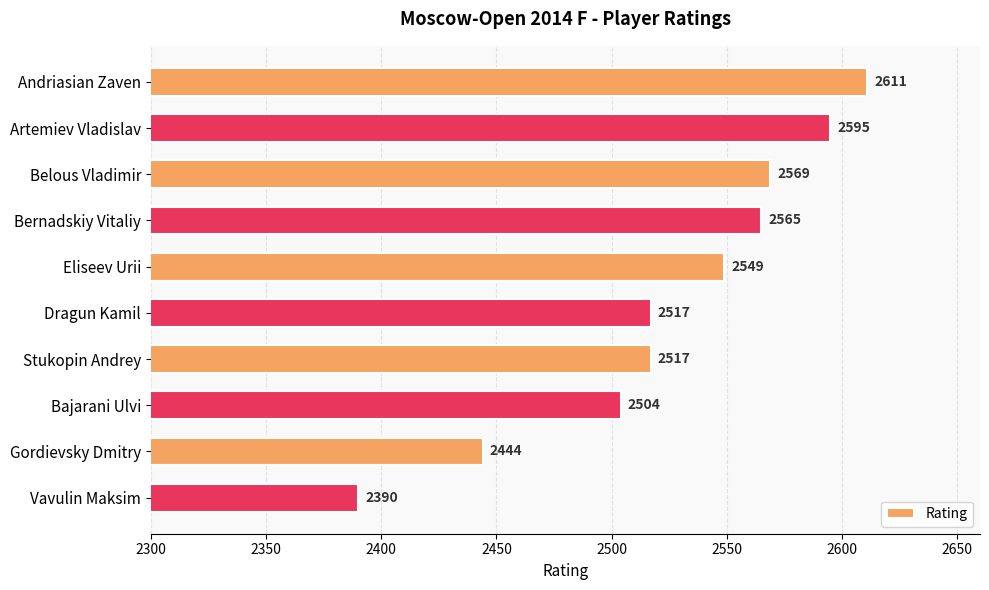

What is the smallest value displayed?

2390